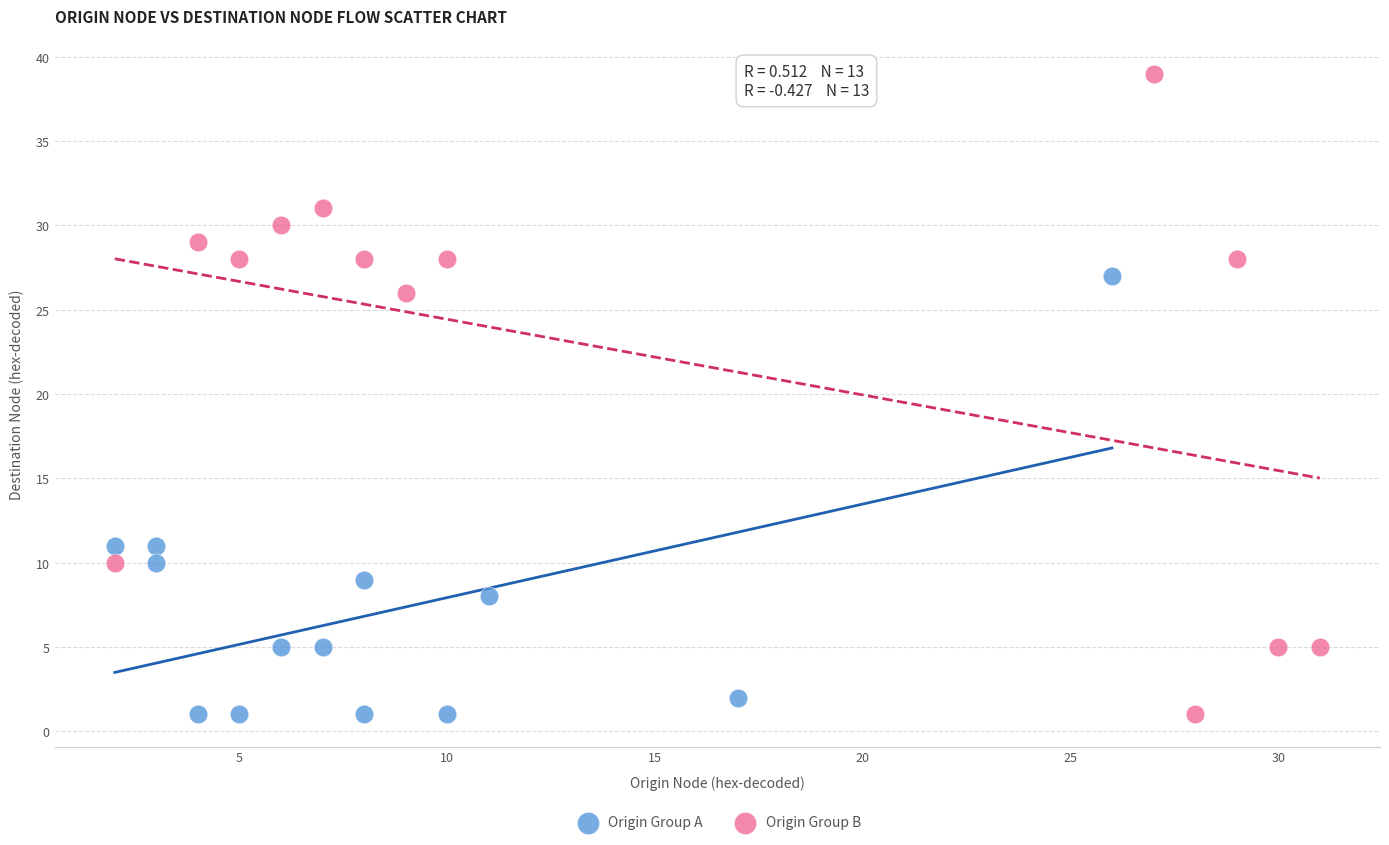

What are all the series names shown in the legend?

Origin Group A, Origin Group B